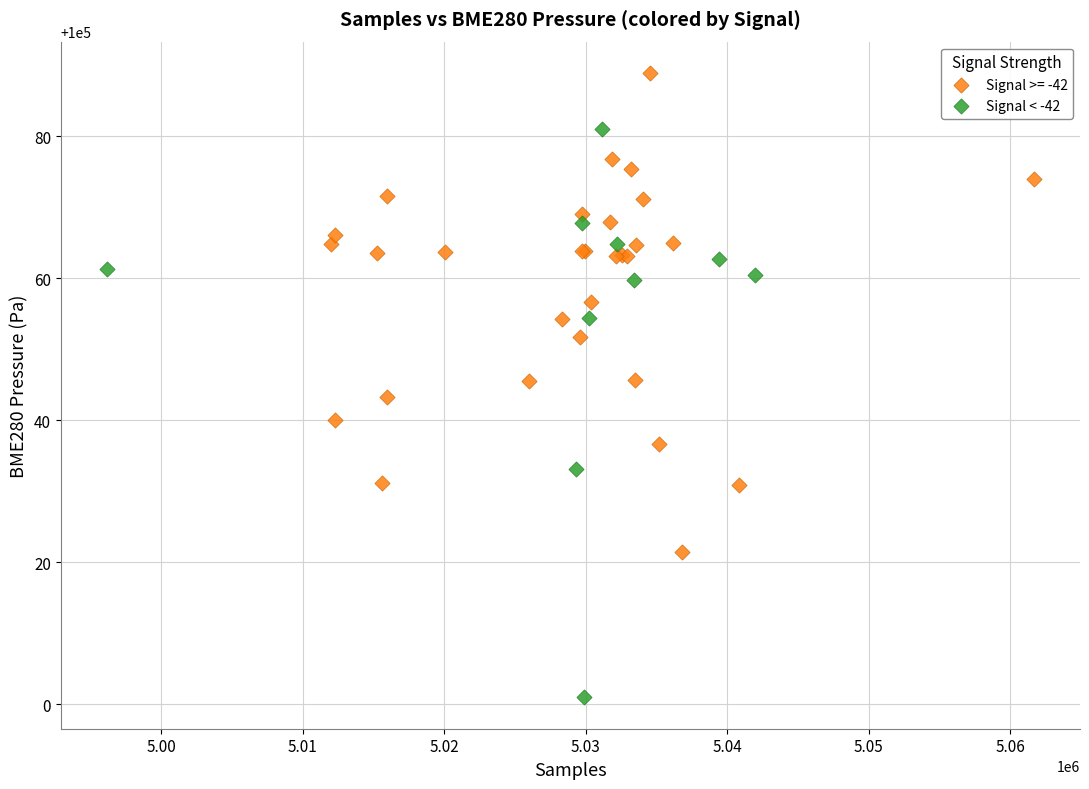

Which series reaches the maximum Y coordinate?

Signal >= -42